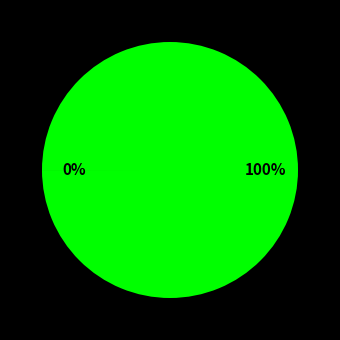

Does any single category account for the majority?

Yes